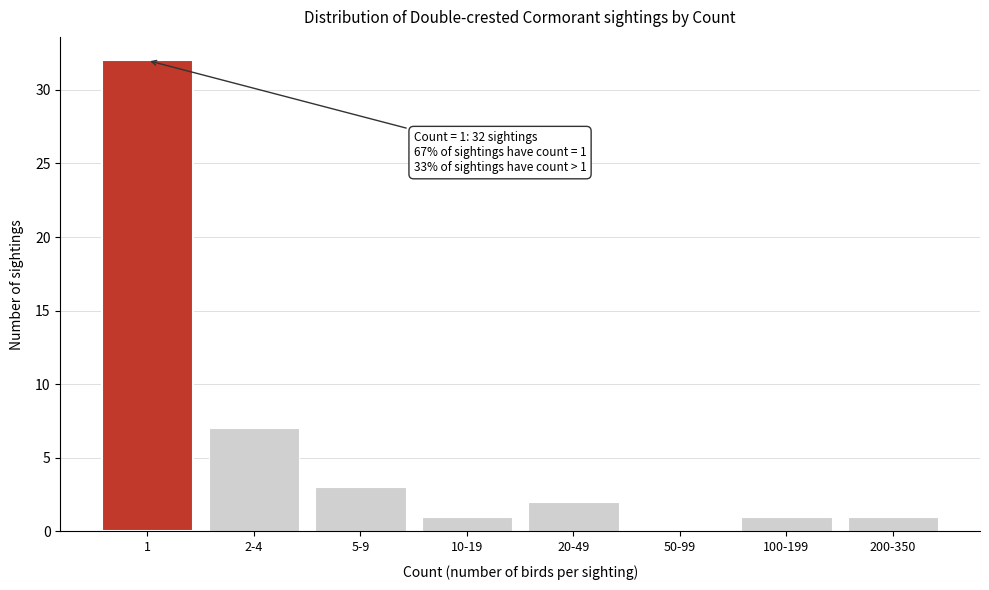

Reading left to right, extract all data points from this chart.

1=32	2-4=7	5-9=3	10-19=1	20-49=2	50-99=0	100-199=1	200-350=1